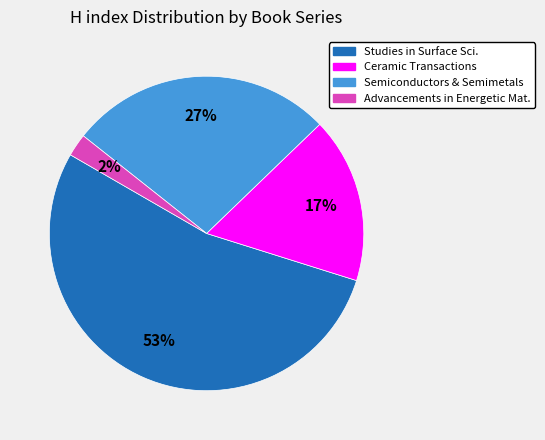

To the nearest percent, what is the average slice percentage?

25%